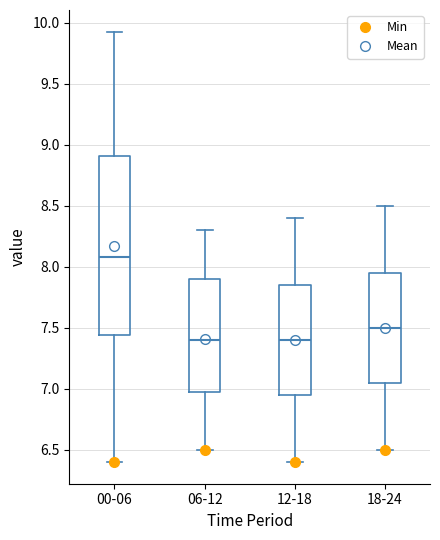

Reading left to right, transcribe this box plot: for each box, give where its median line is, the range the box spans, and where its two whiskers end, as read against the y-axis. The values are not printed on the chart, so give them approximately, as read against the axis.

00-06: median 8.10, box 7.45 to 8.90, whiskers 6.40 to 9.95
06-12: median 7.40, box 7.00 to 7.90, whiskers 6.50 to 8.30
12-18: median 7.40, box 6.95 to 7.85, whiskers 6.40 to 8.40
18-24: median 7.50, box 7.05 to 7.95, whiskers 6.50 to 8.50